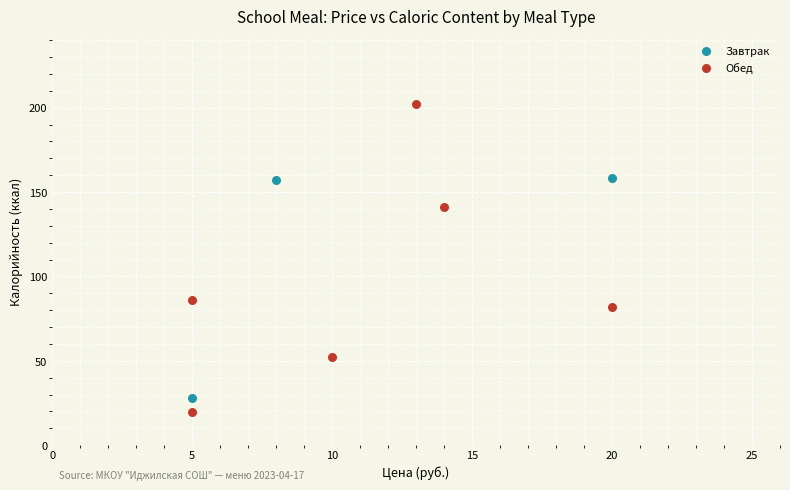

Which series reaches the maximum Y coordinate?

Обед